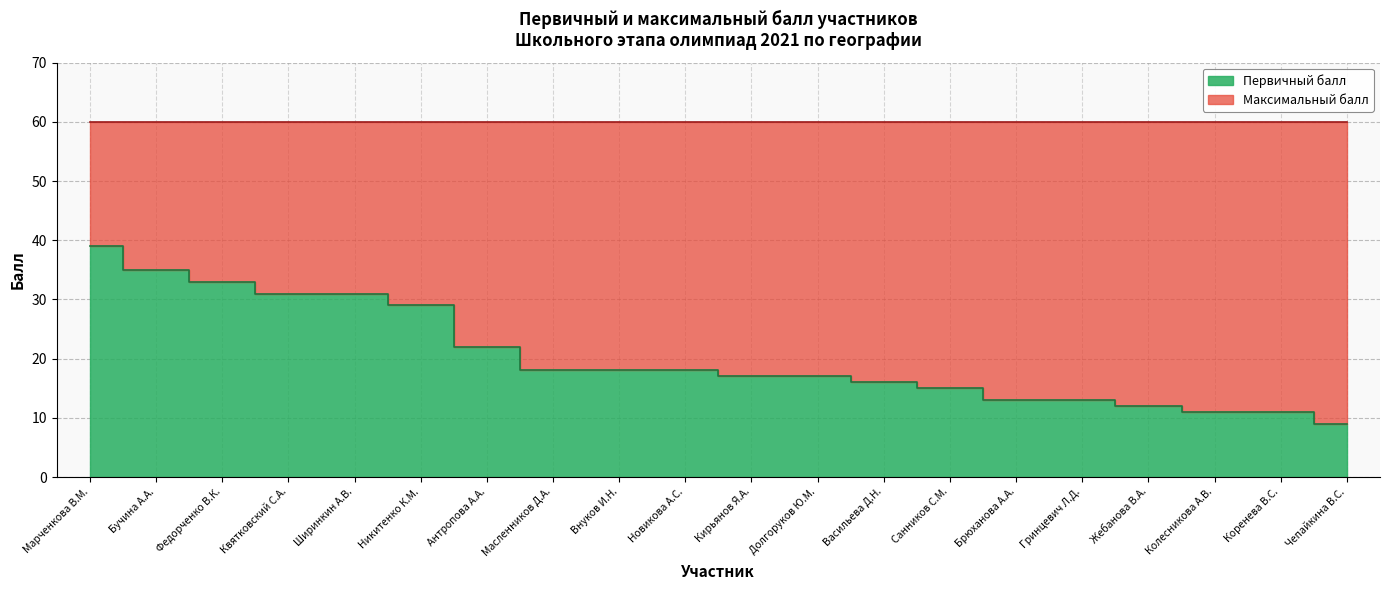

The value at Новикова А.С. is 9. True or false?

False